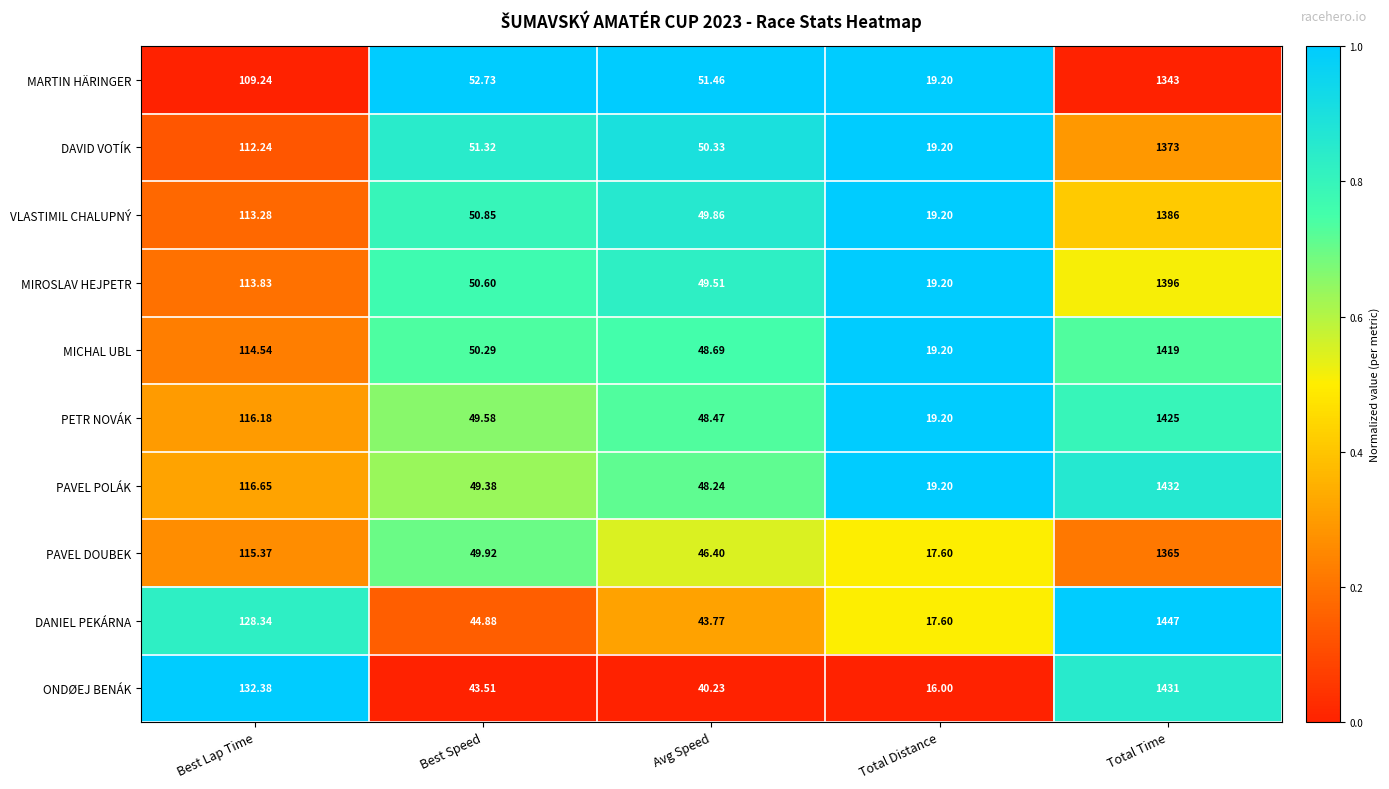

Which series has the widest spread of values?

DANIEL PEKÁRNA